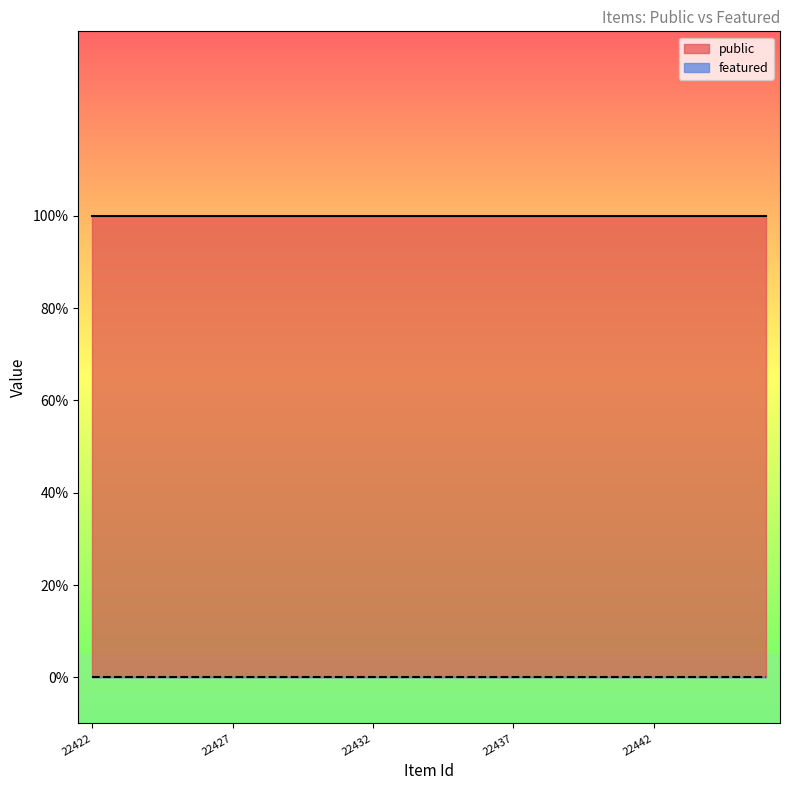

True or false: public and featured intersect in this chart.

False